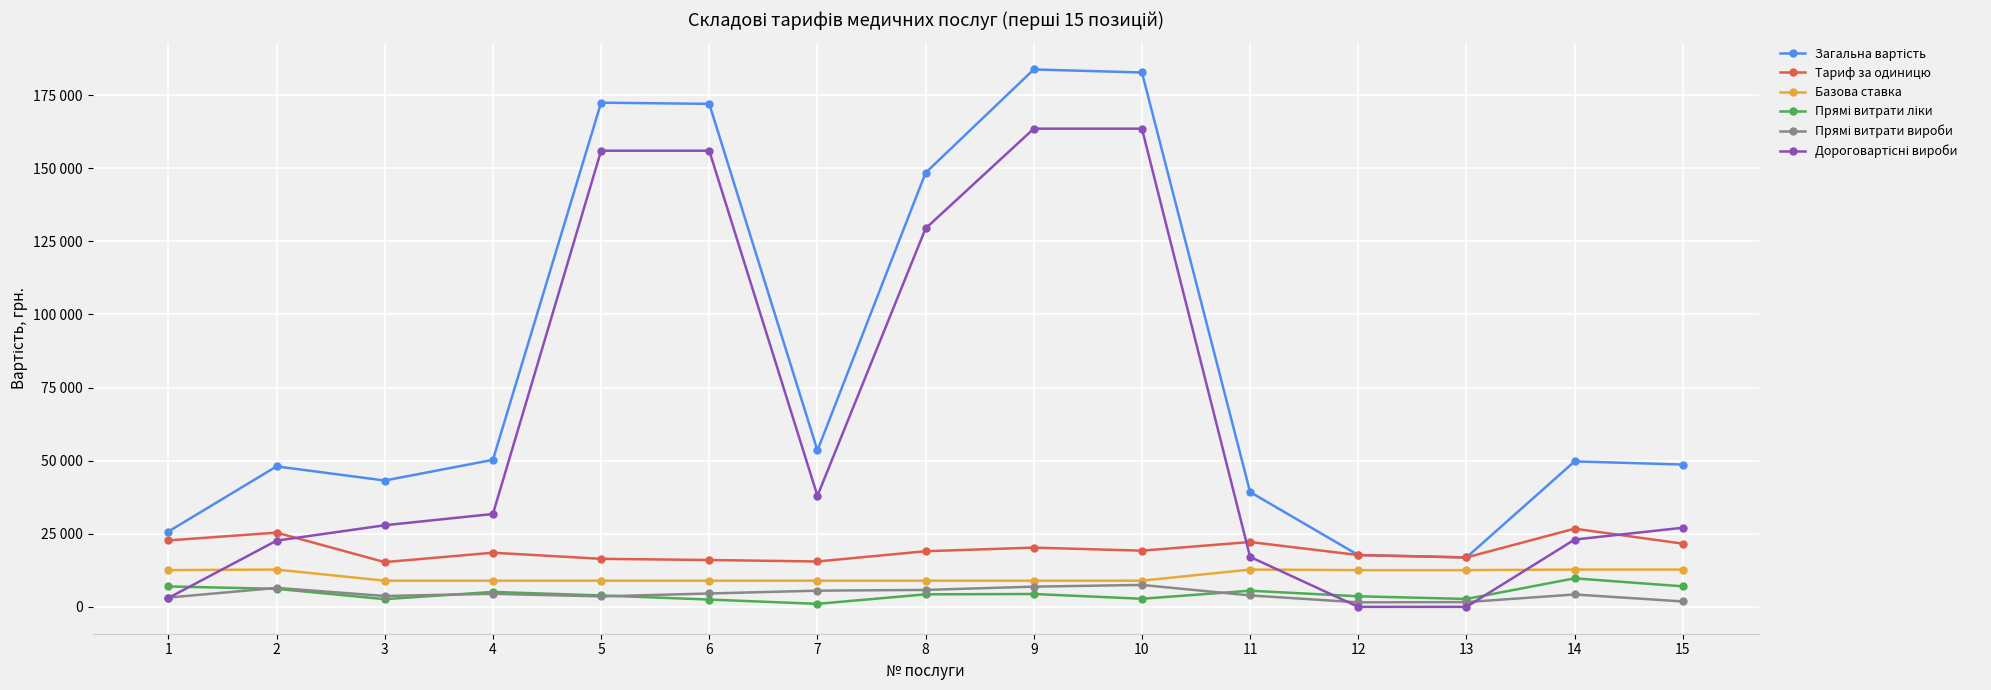

Which series ends up on top after the final intersection of Прямі витрати вироби and Дороговартісні вироби?

Дороговартісні вироби